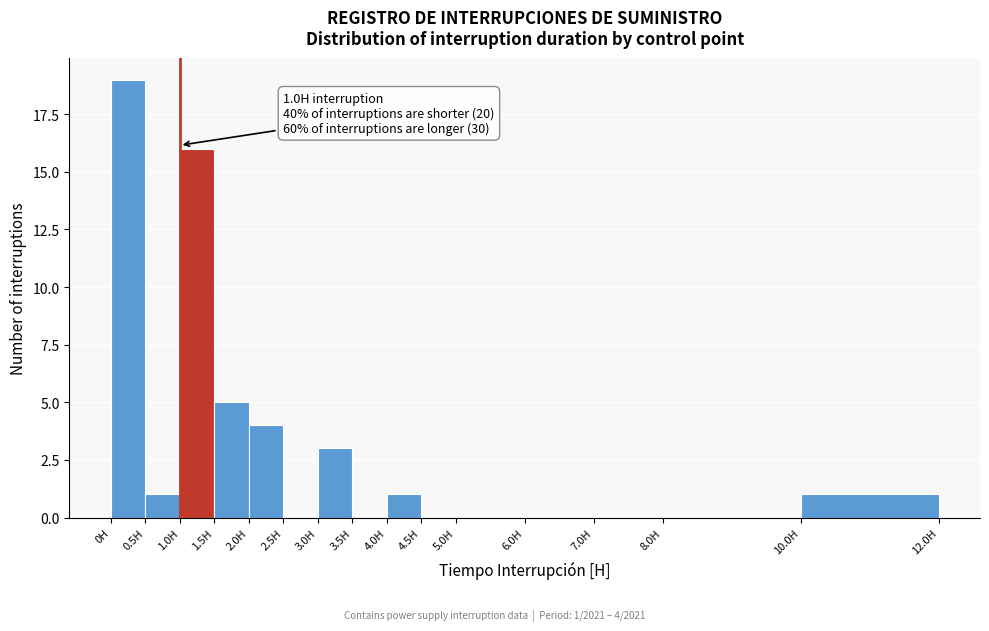

Over which range of the x-axis is the bar tallest?

0.0 to 0.5